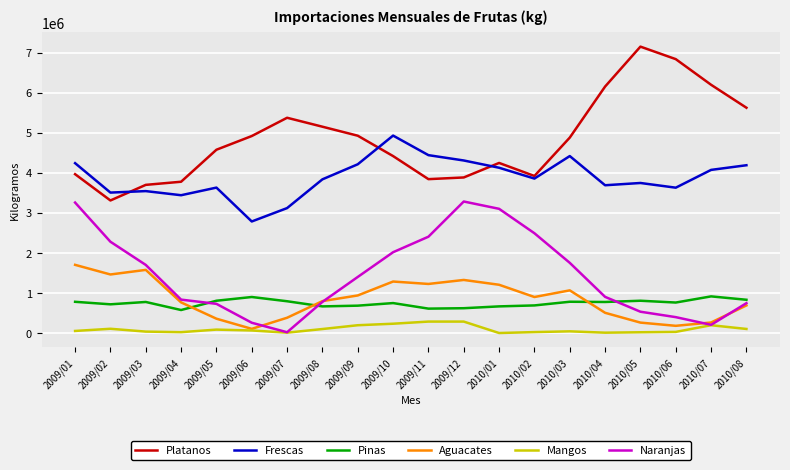

True or false: Naranjas has more than 2 interior local peaks.

False